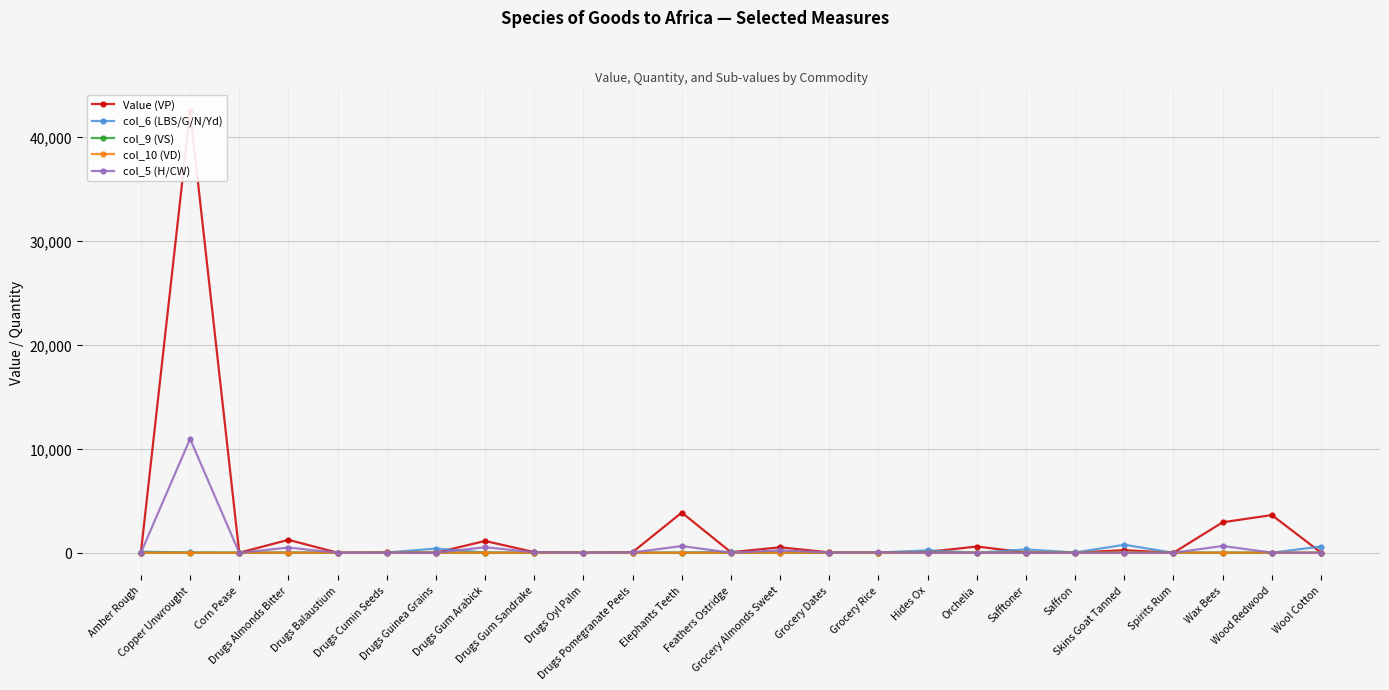

What is the difference between the Value (VP) values at Drugs Guinea Grains and Drugs Cumin Seeds?

23